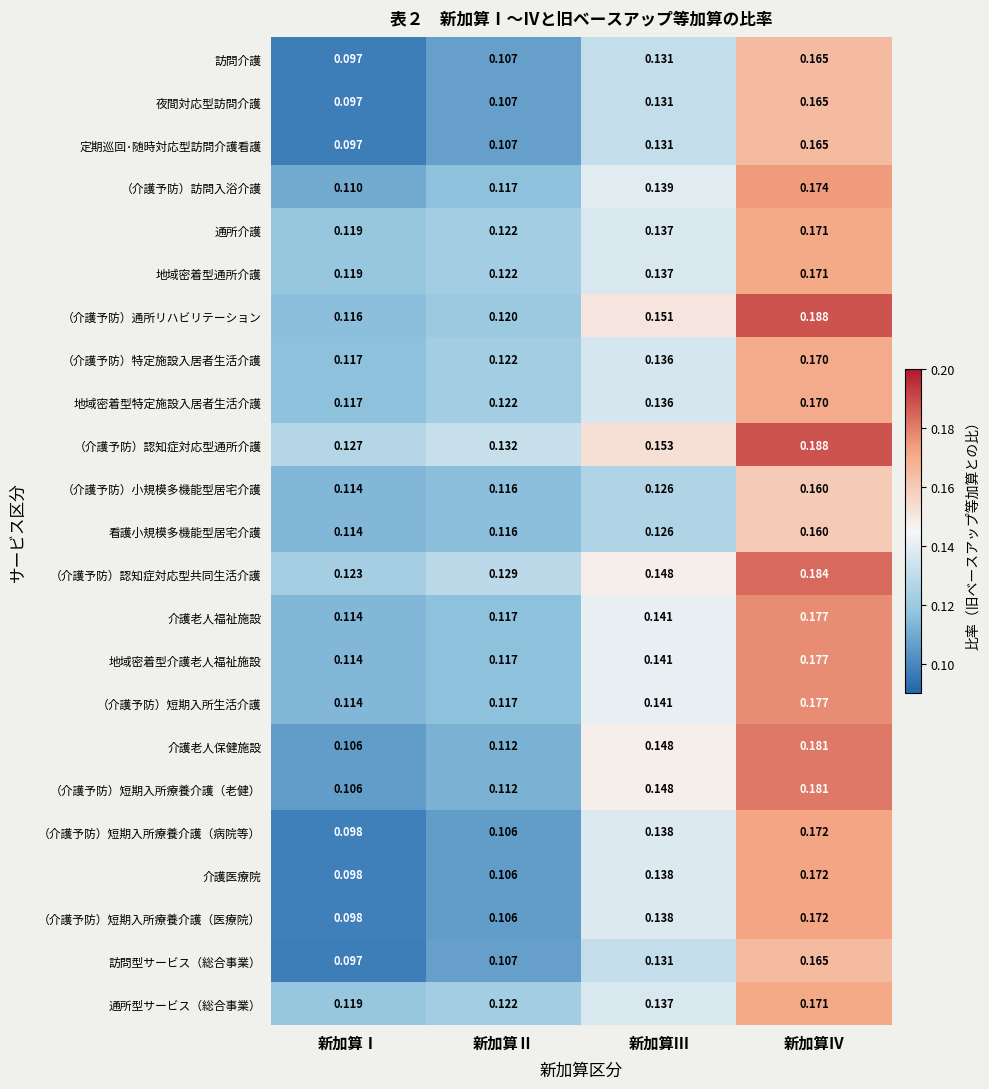

At which category is the sum across all series the highest?

新加算Ⅳ